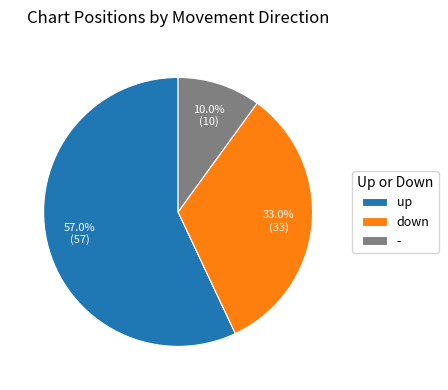

What percentage is the - slice, to the nearest percent?

10%